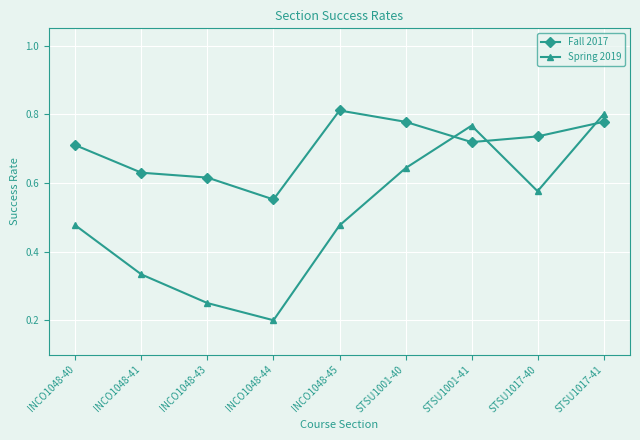

Which category has the lowest value in the Spring 2019 series?

INCO1048-44